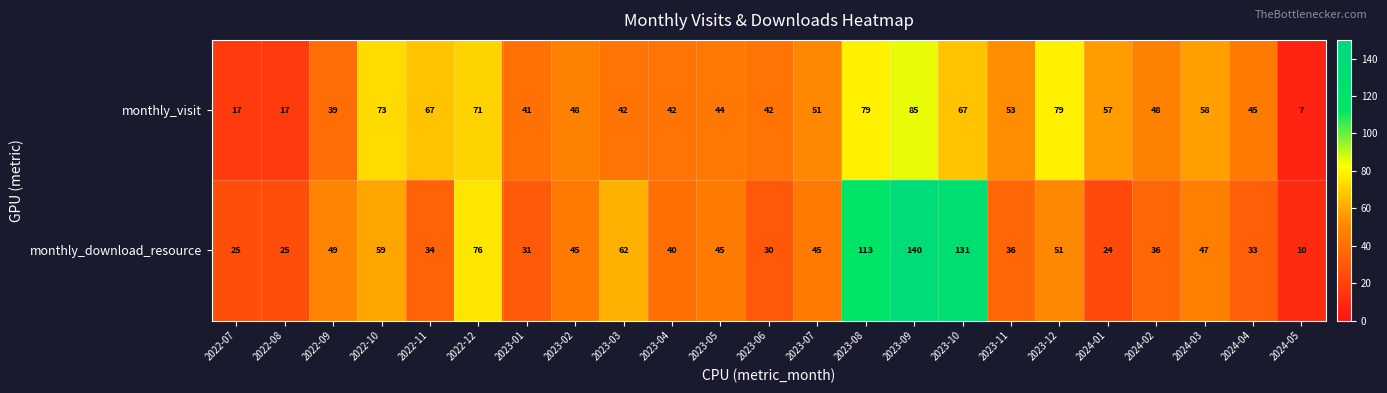

Which series changed the most between 2023-07 and 2024-04?

monthly_download_resource